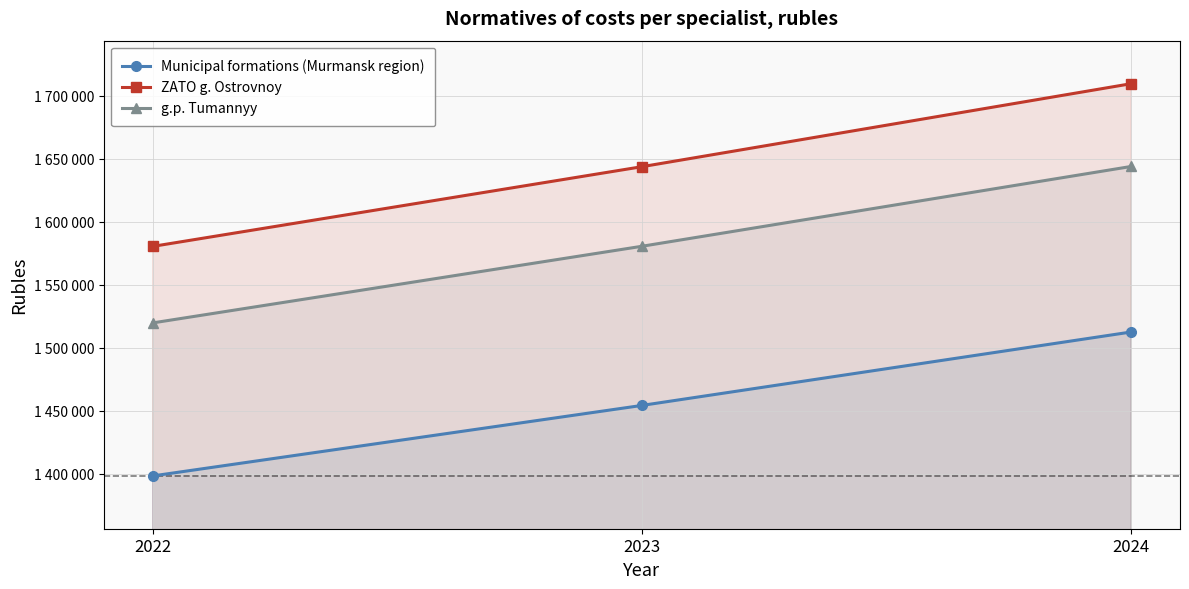

What is the average value of the Municipal formations (Murmansk region) series?

1454863